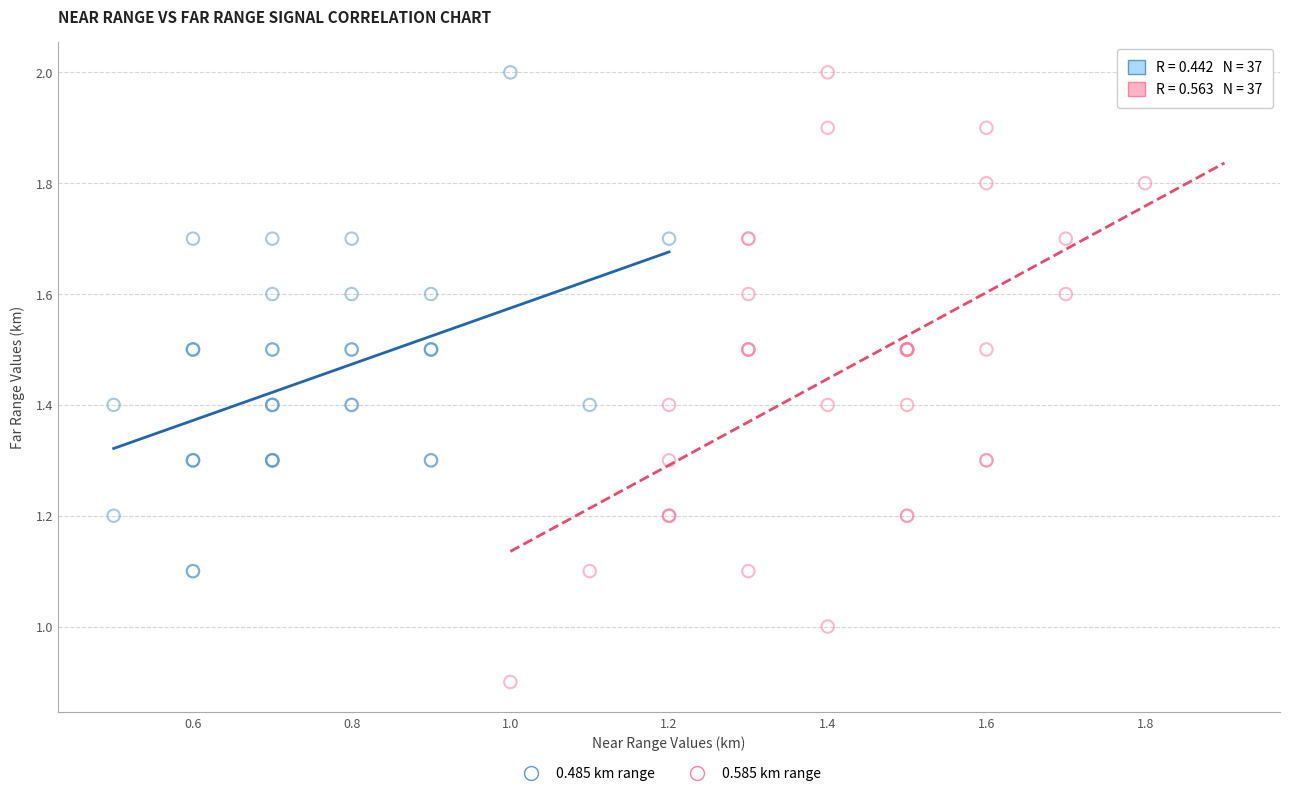

Which series has the widest spread of Y values?

0.585 km range